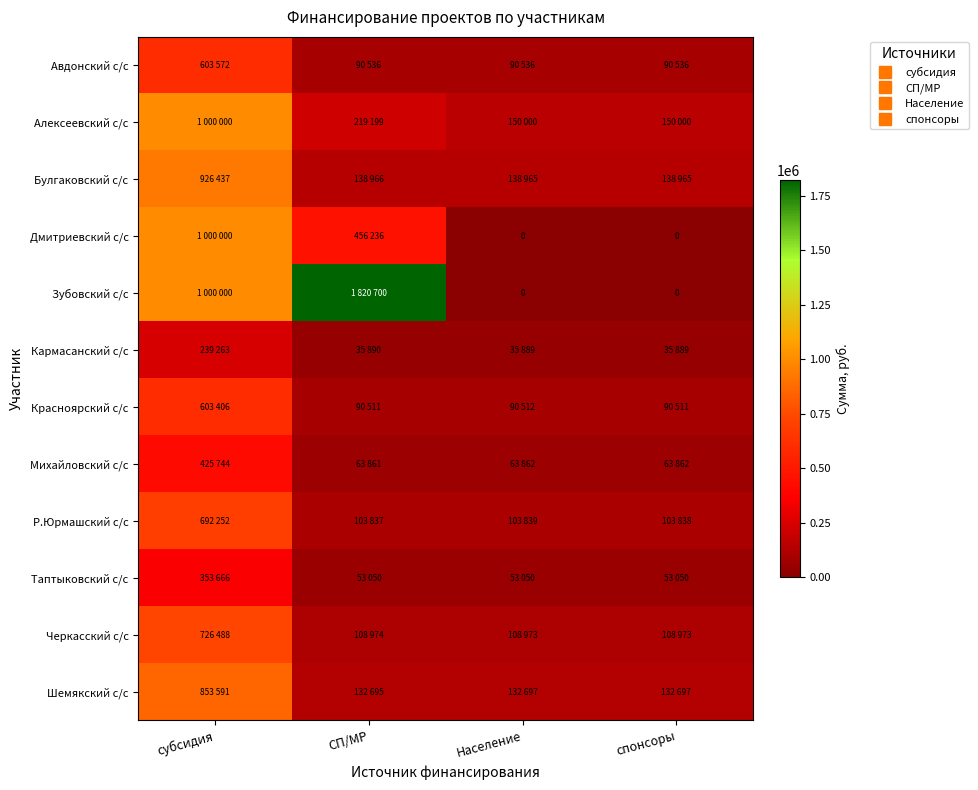

True or false: Зубовский с/с has a value of 0 at спонсоры.

True